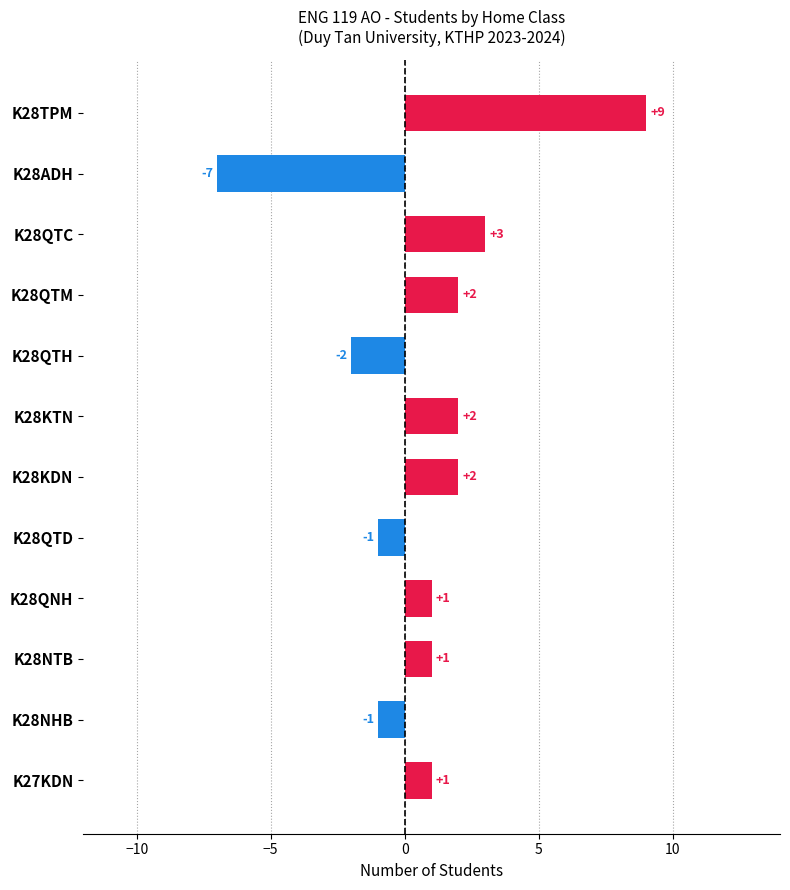

The chart shows a value of 1 at K28QNH. True or false?

True